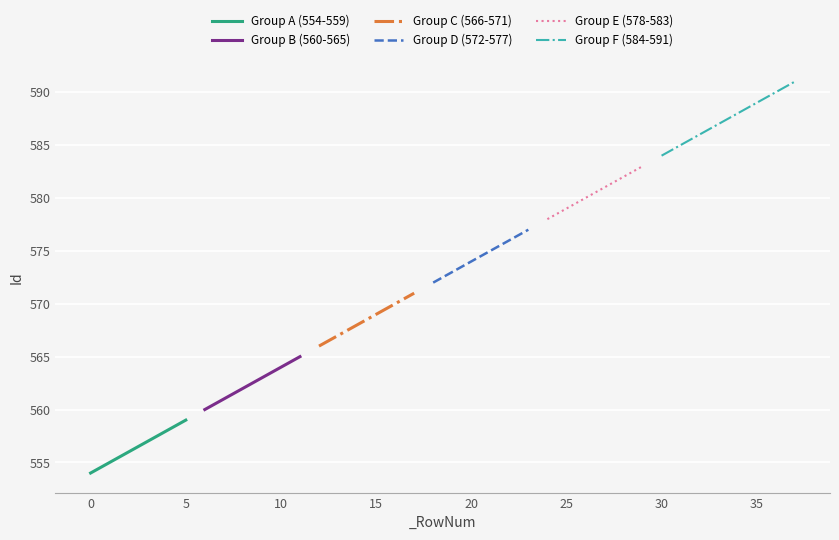

Rank the categories by value from lowest to highest.

0, 1, 2, 3, 4, 5, 6, 7, 8, 9, 10, 11, 12, 13, 14, 15, 16, 17, 18, 19, 20, 21, 22, 23, 24, 25, 26, 27, 28, 29, 30, 31, 32, 33, 34, 35, 36, 37